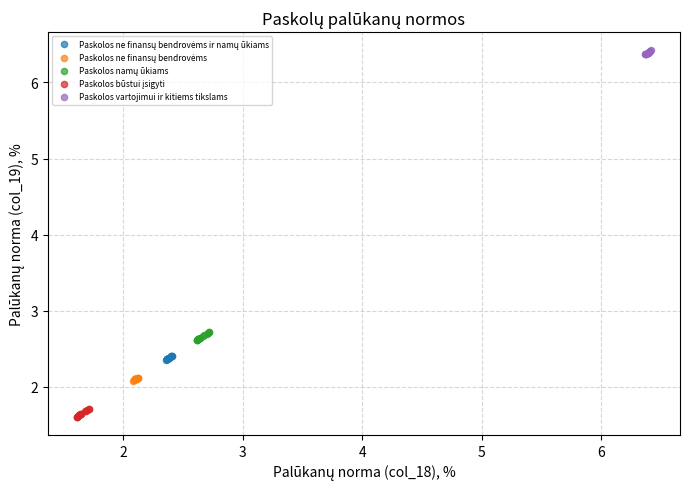

Which series reaches the maximum Y coordinate?

Paskolos vartojimui ir kitiems tikslams